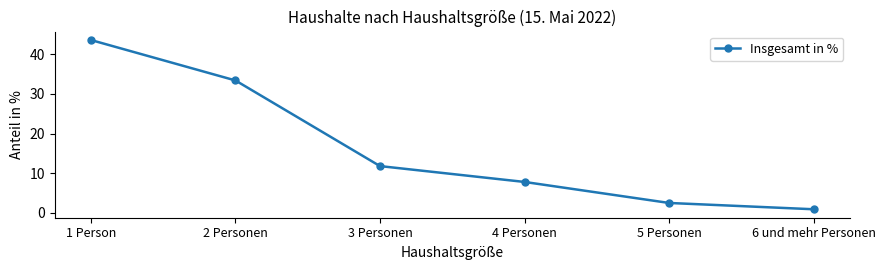

True or false: the data has more than 0 interior local peaks.

False